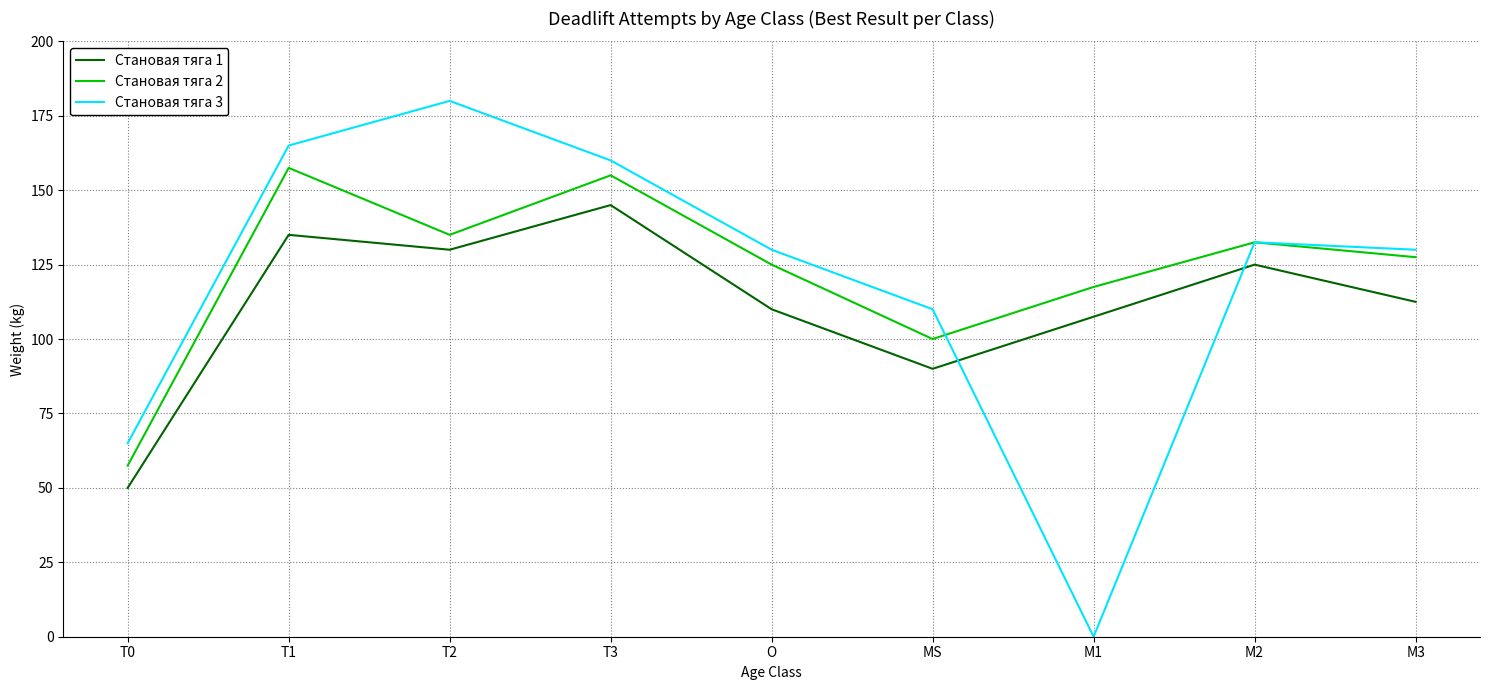

What is the highest value of the Становая тяга 3 series?

180.0